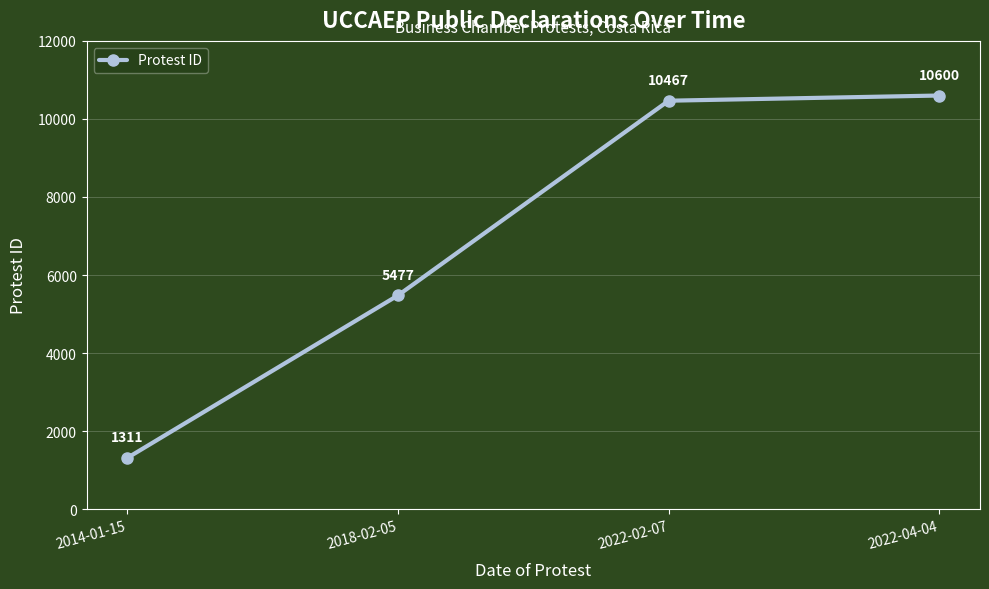

What is the difference between the values at 2022-04-04 and 2022-02-07?

133